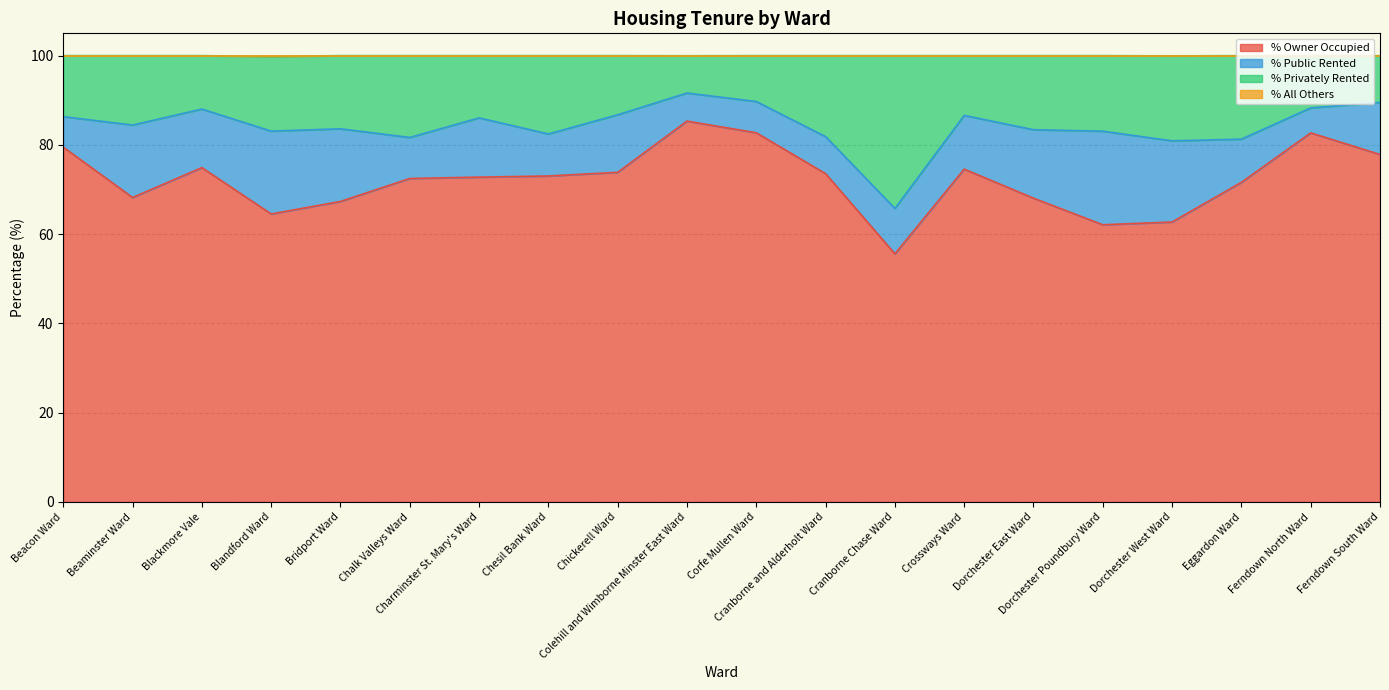

What is the highest value of the % Owner Occupied series?

85.3